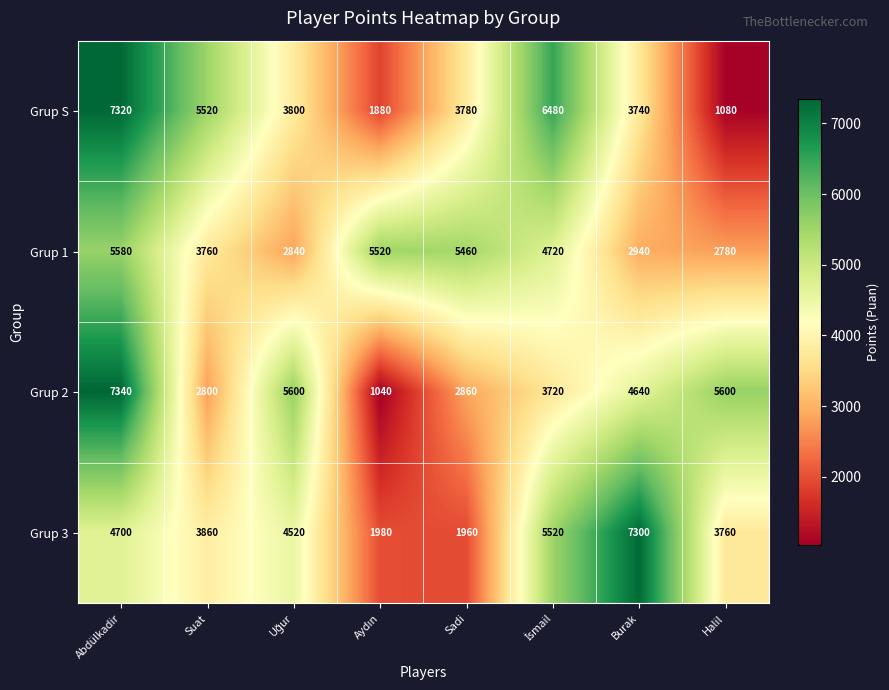

Where is Grup 1 nearest to the value 4180?

Suat